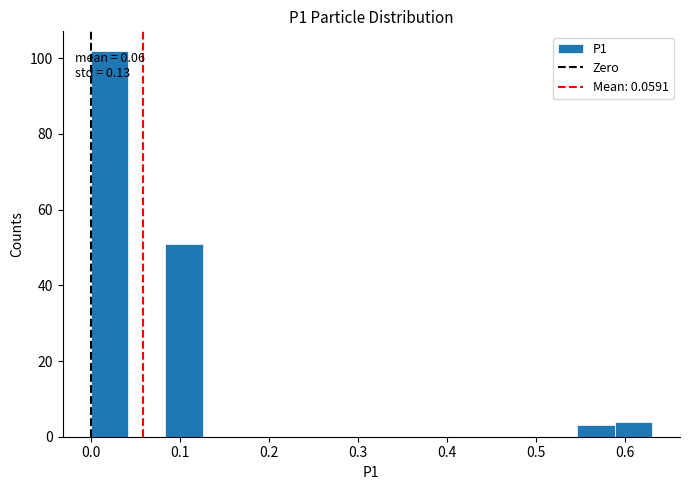

Over which range of the x-axis is the bar tallest?

0.000 to 0.042